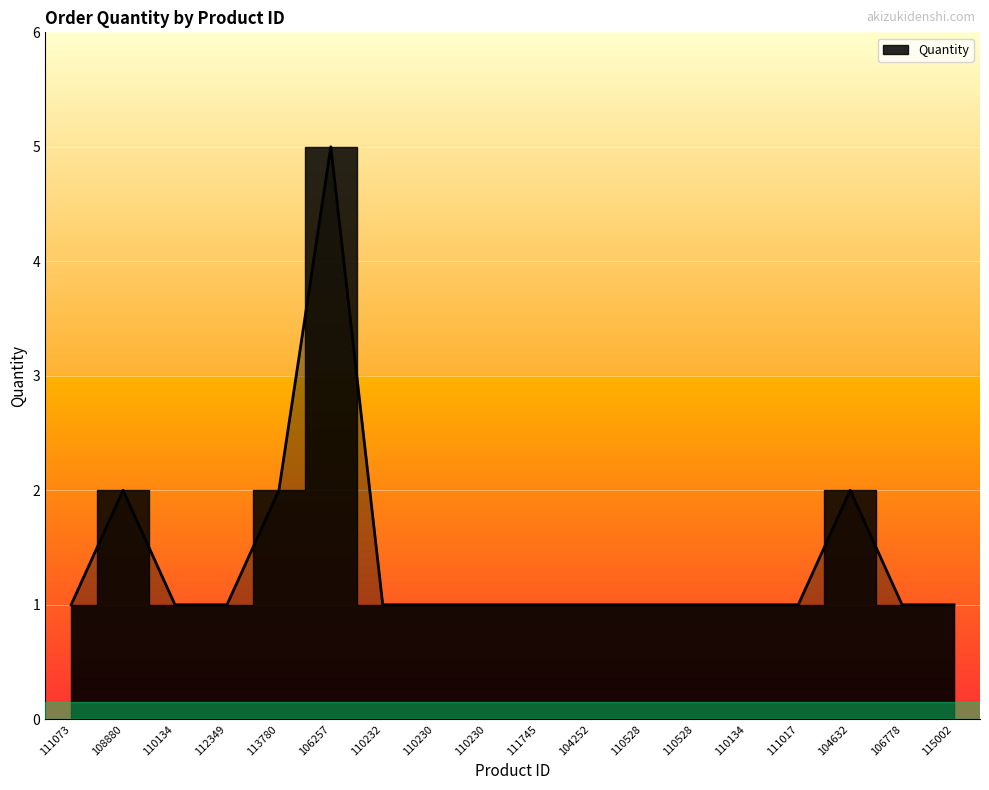

Which category has the lowest value across all series?

111073